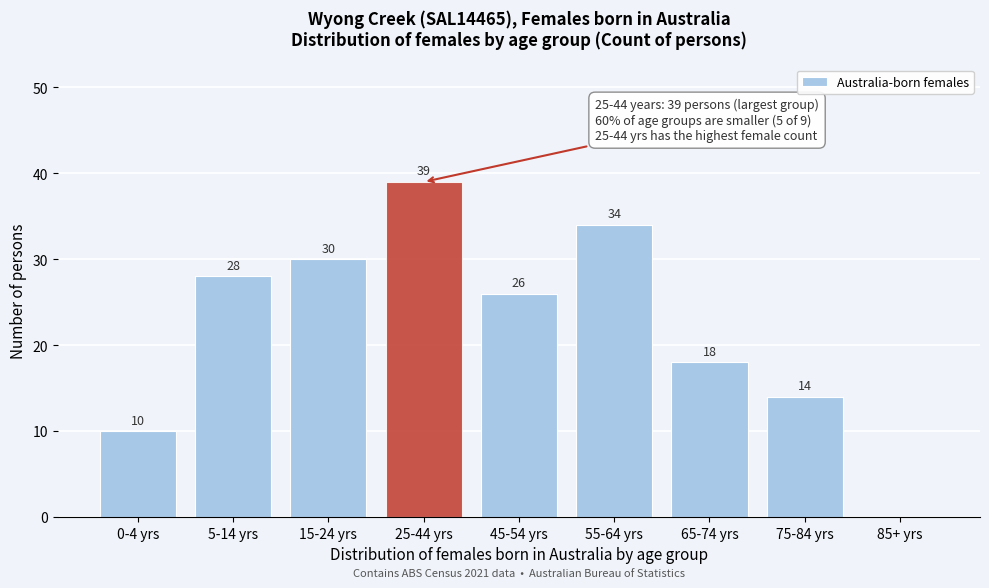

Reading left to right, extract all data points from this chart.

0-4 yrs=10	5-14 yrs=28	15-24 yrs=30	25-44 yrs=39	45-54 yrs=26	55-64 yrs=34	65-74 yrs=18	75-84 yrs=14	85+ yrs=0